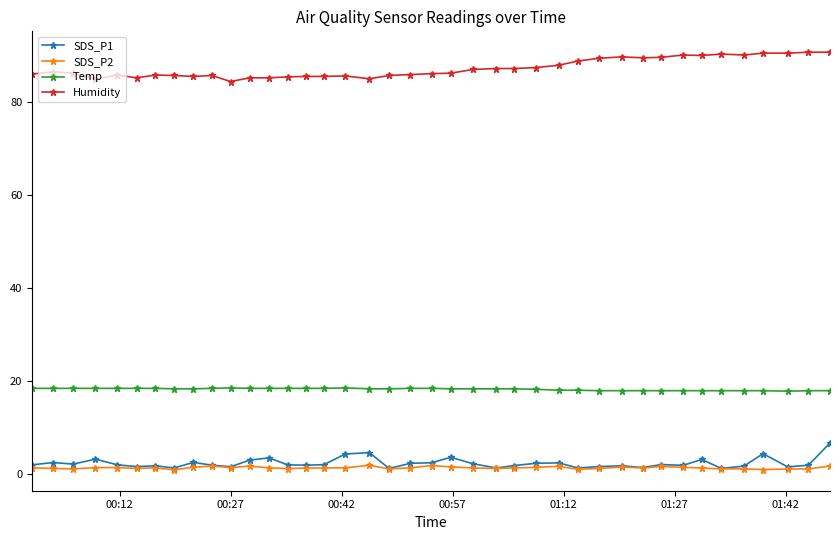

Is this an area chart (filled region under the line)?

No